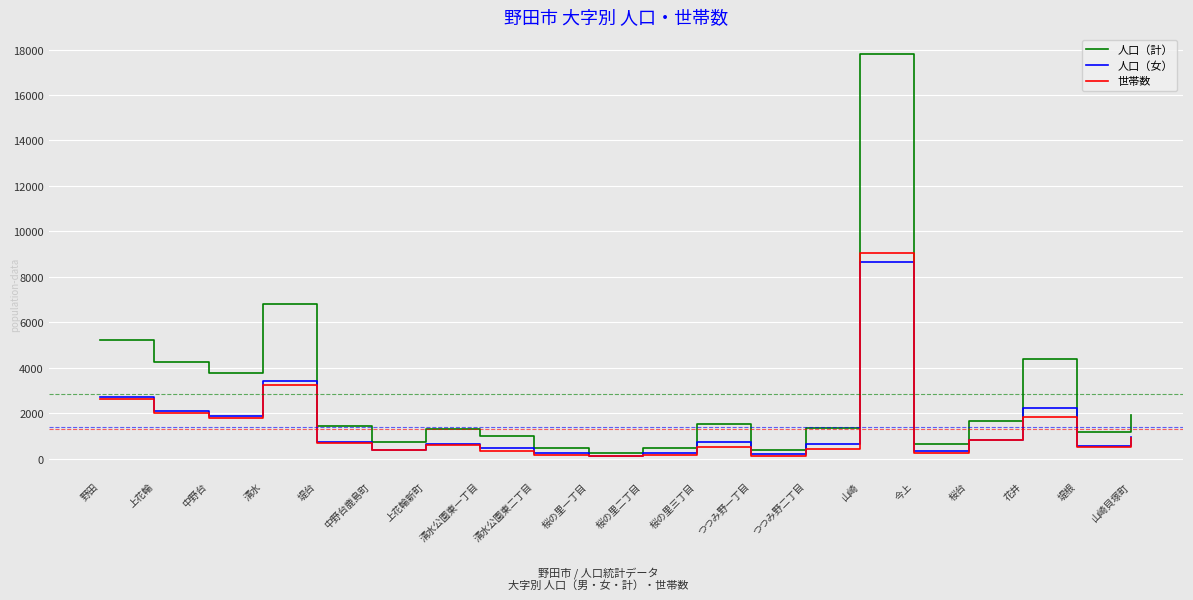

At which category is the sum across all series the highest?

山崎